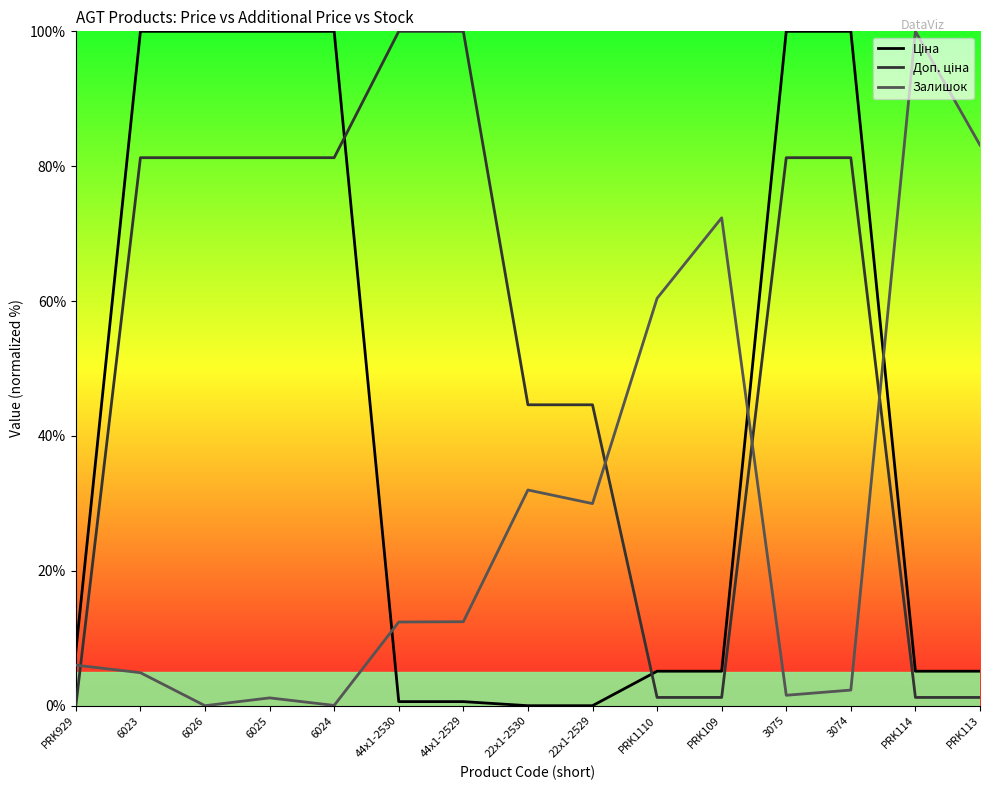

True or false: Залишок has a value of 6.0 at PRK929.

True